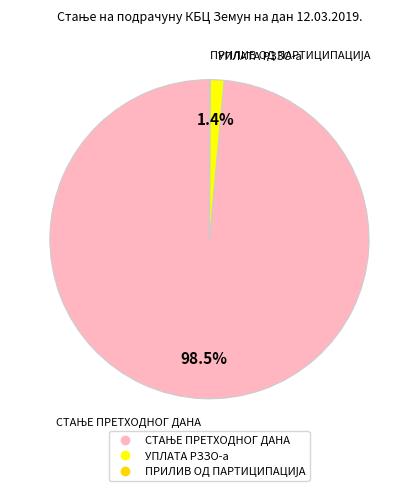

Combined, do УПЛАТА РЗЗО-а and ПРИЛИВ ОД ПАРТИЦИПАЦИЈА account for over 50%?

No